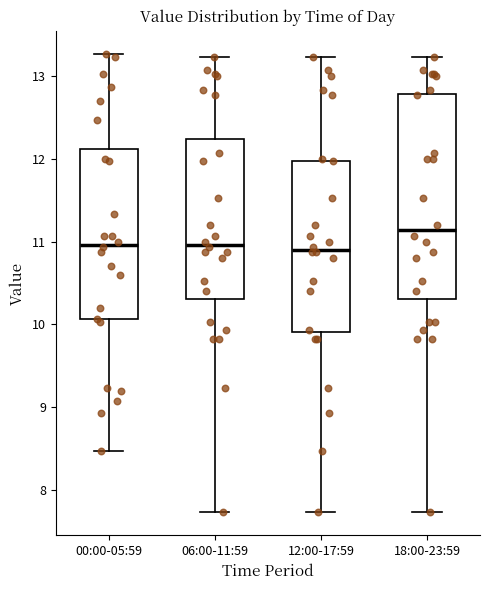

Comparing the boxes themselves (not the whiskers), which one is the tallest?

18:00-23:59